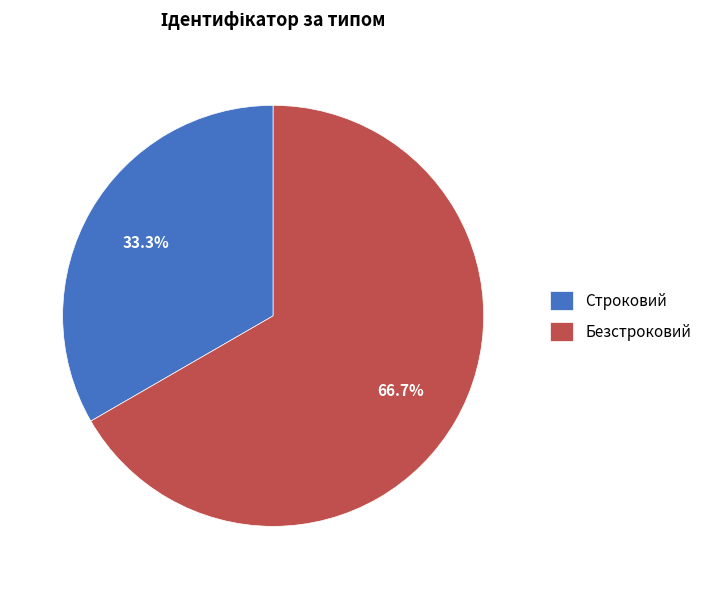

To the nearest percent, what portion does Безстроковий represent?

67%